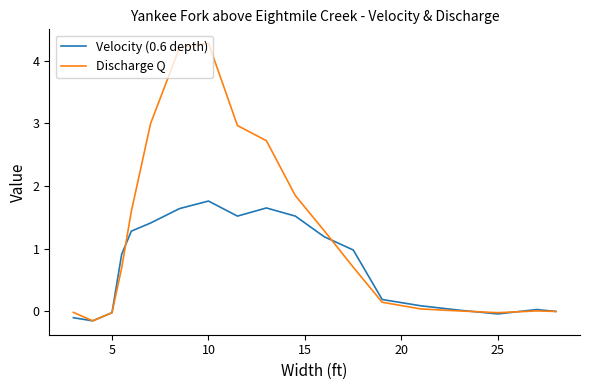

Which series has the largest total across all categories?

Discharge Q